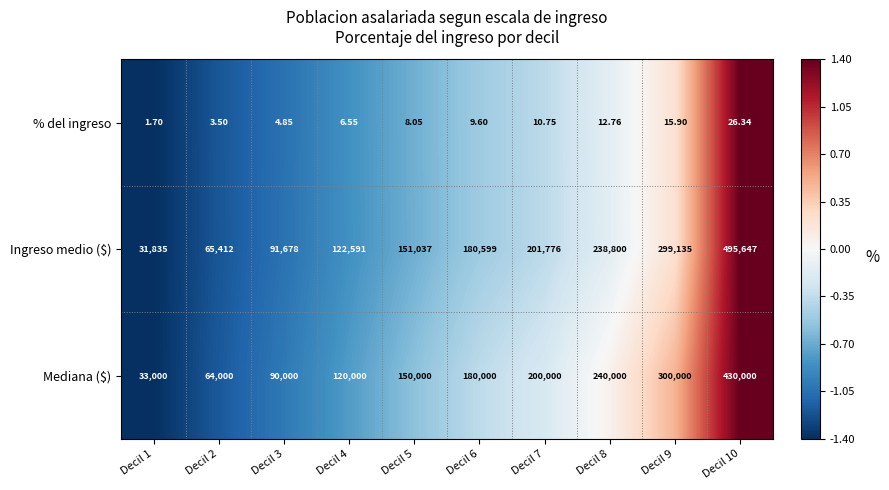

Which series has the largest total across all categories?

Ingreso medio ($)